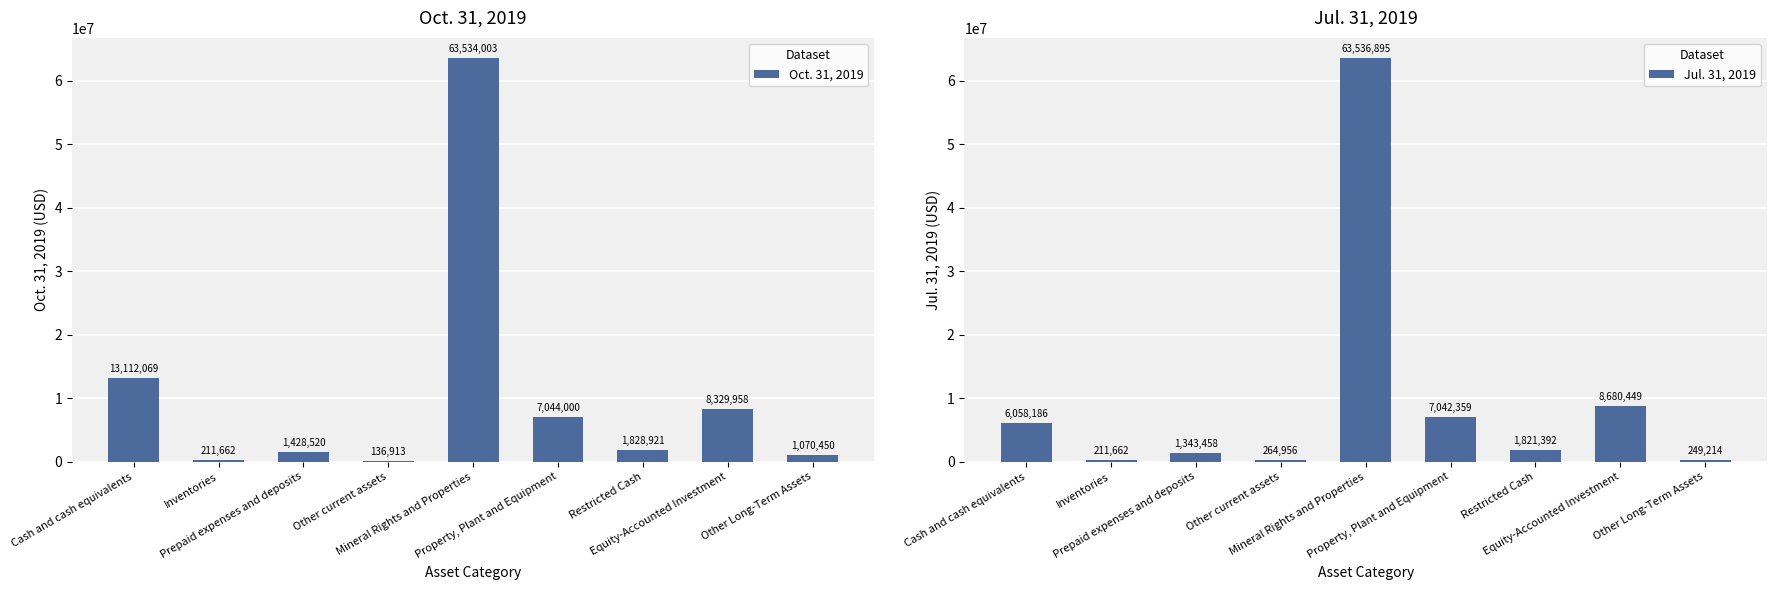

What is the label of the 5th bar from the left?

Mineral Rights and Properties